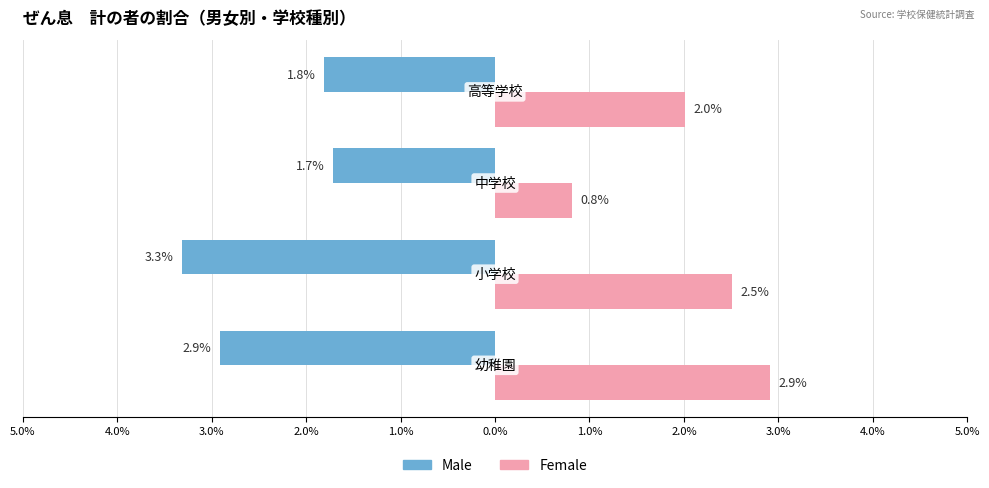

What is the highest value of the Male series?

-1.7